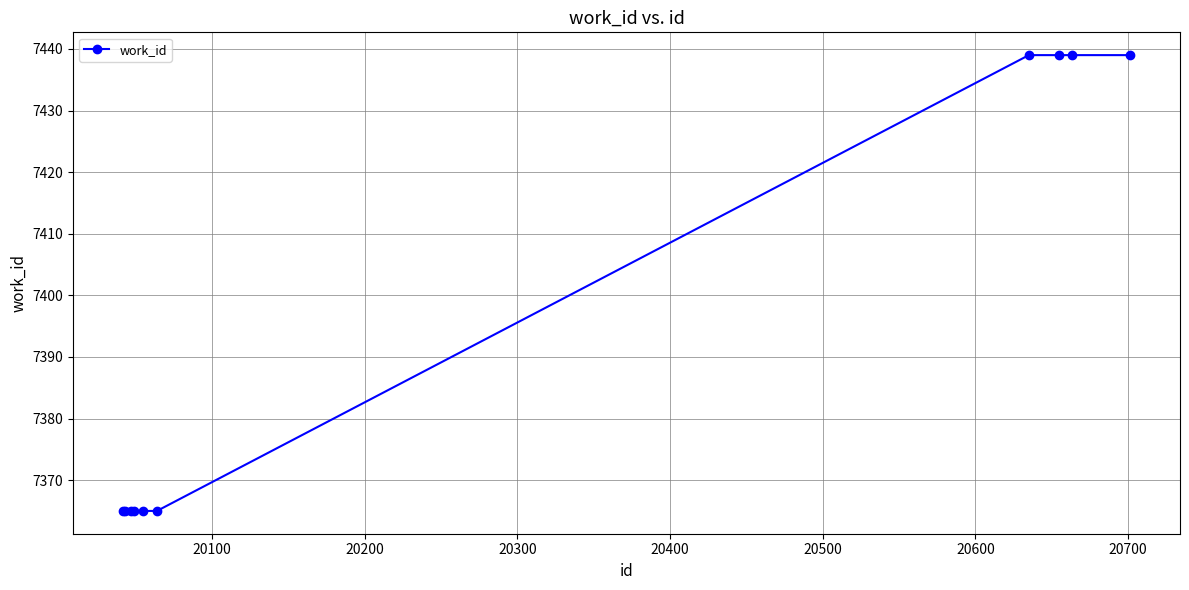

How many lines are shown in the chart?

1